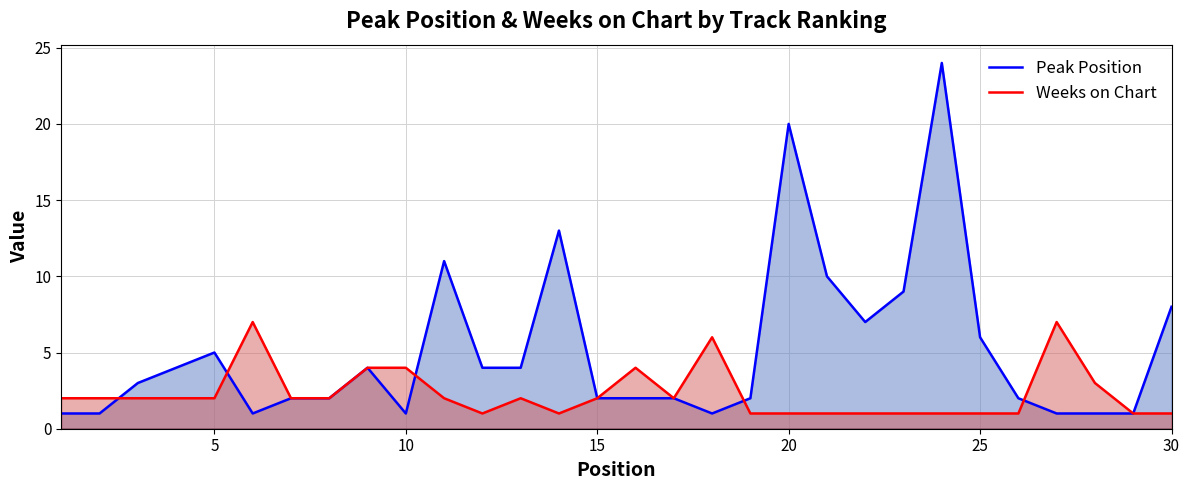

What is the highest value of the Peak Position series?

24